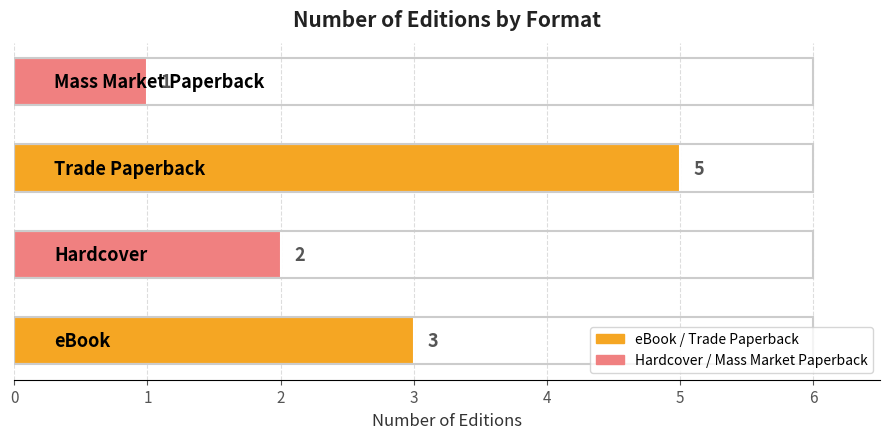

What is the maximum value shown in the chart?

5